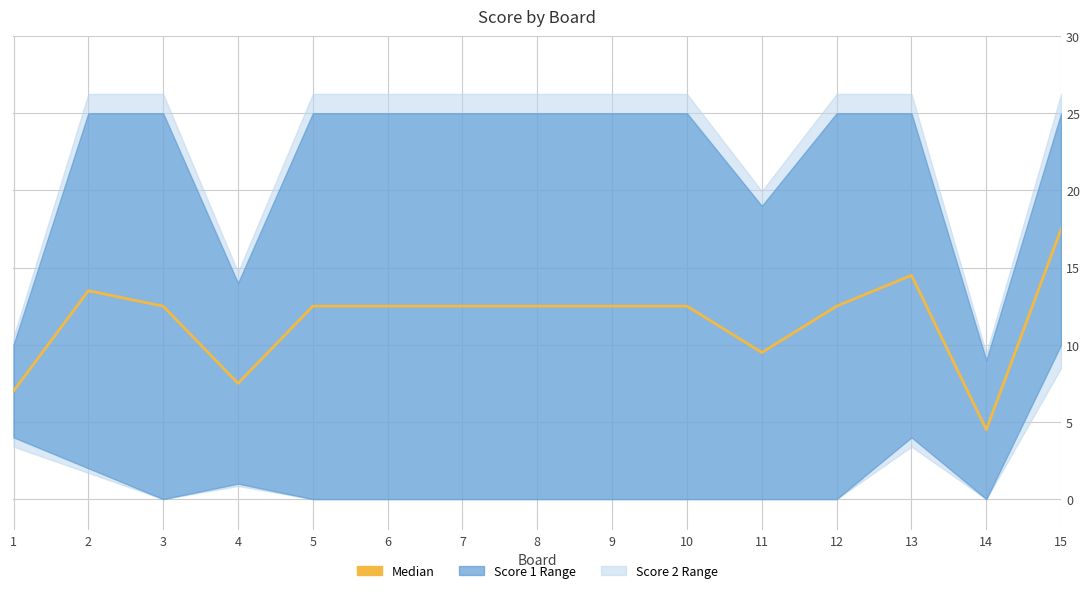

Approximately how many times larger is the value at 12 compared to 13?

0.9